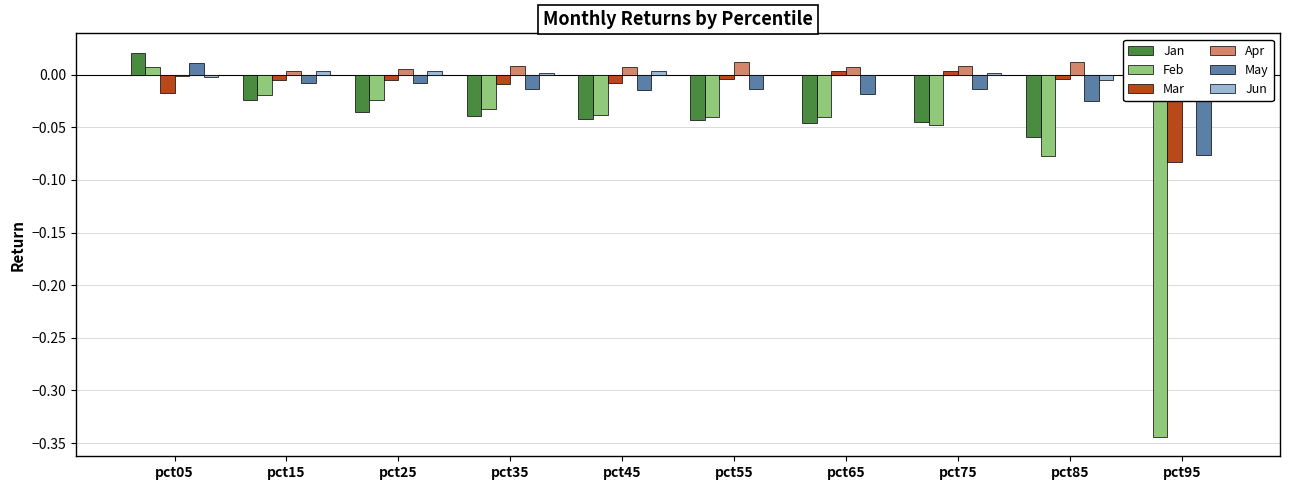

What are all the series names shown in the legend?

Jan, Feb, Mar, Apr, May, Jun